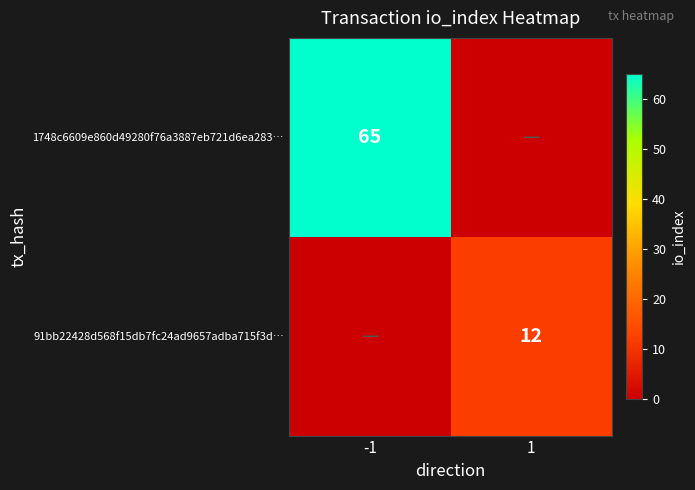

True or false: 91bb22428d568f15db7fc24ad9657adba715f3d… has a value of 20 at 1.

False